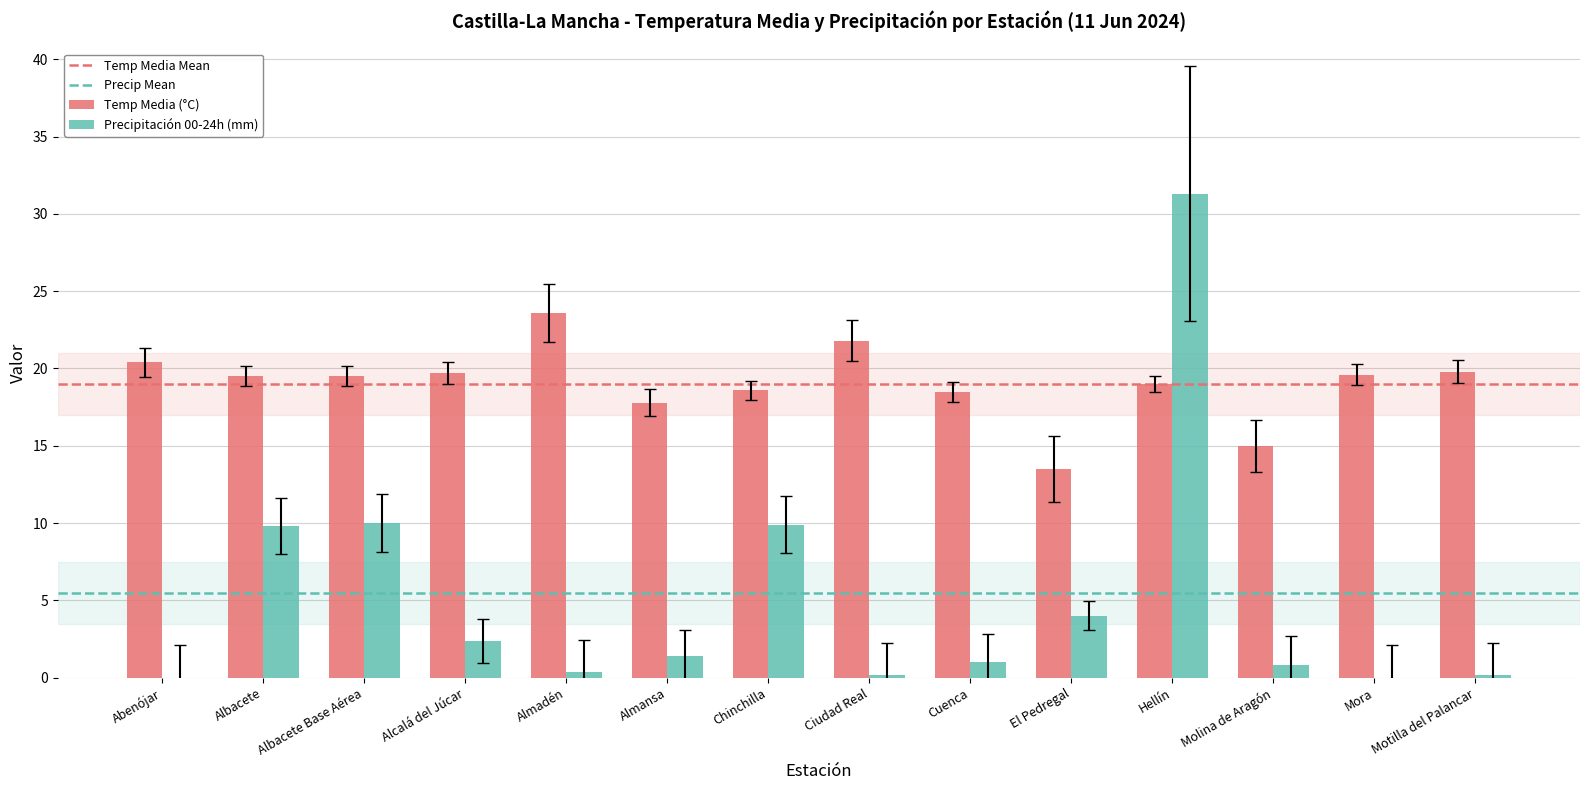

How many groups of bars are there?

14